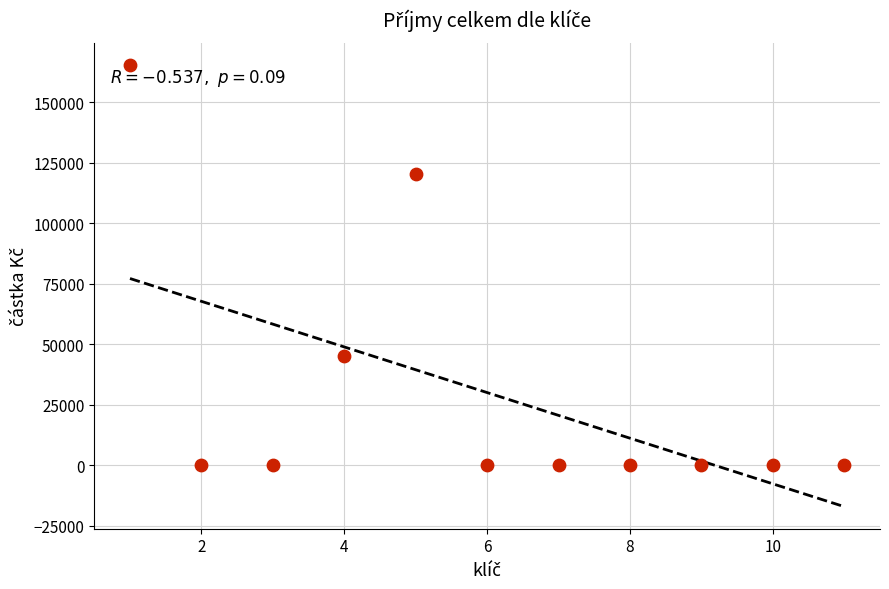

What is the range of X values (max minus min)?

10.0